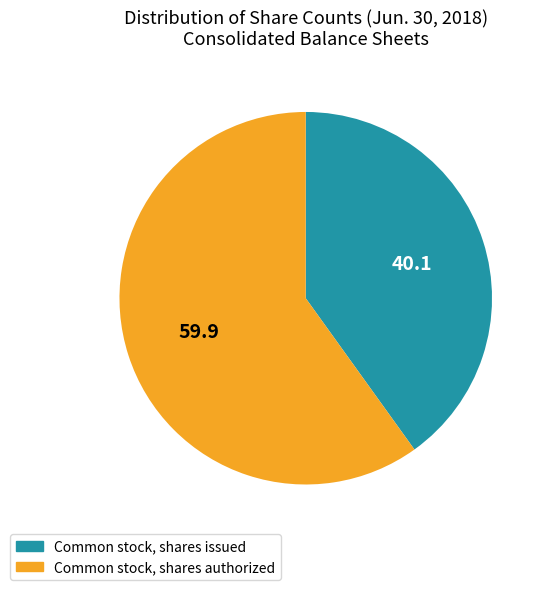

How many segments does this pie chart have?

2